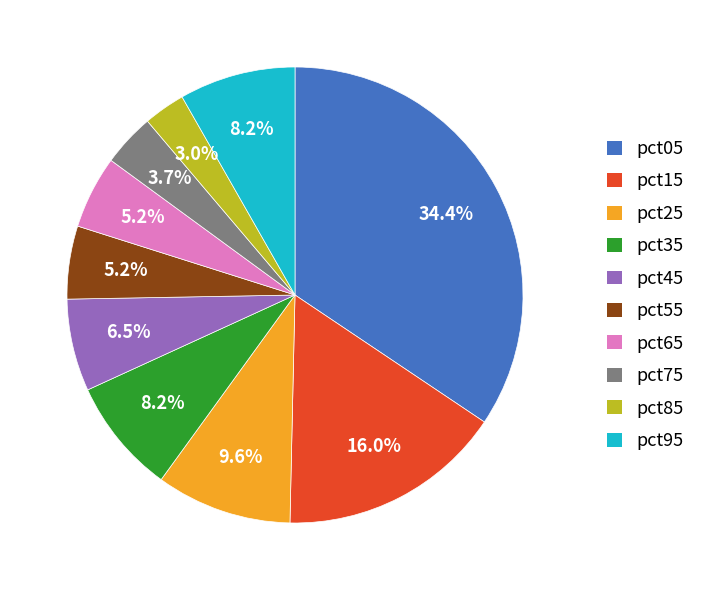

Combined, do pct35 and pct25 account for over 50%?

No